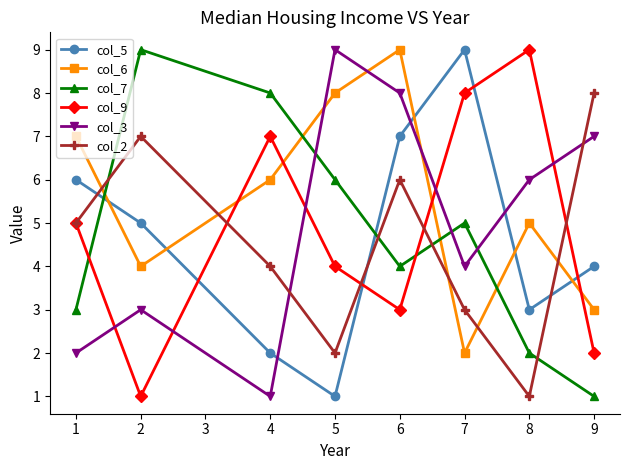

Is this an area chart (filled region under the line)?

No